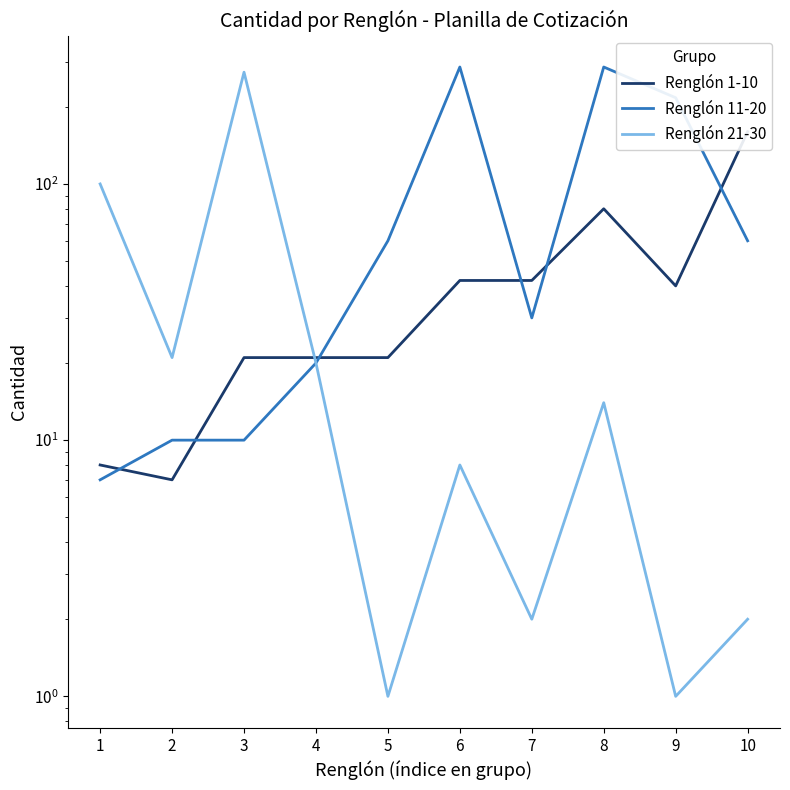

The value of Renglón 1-10 at 8 is 49. True or false?

False